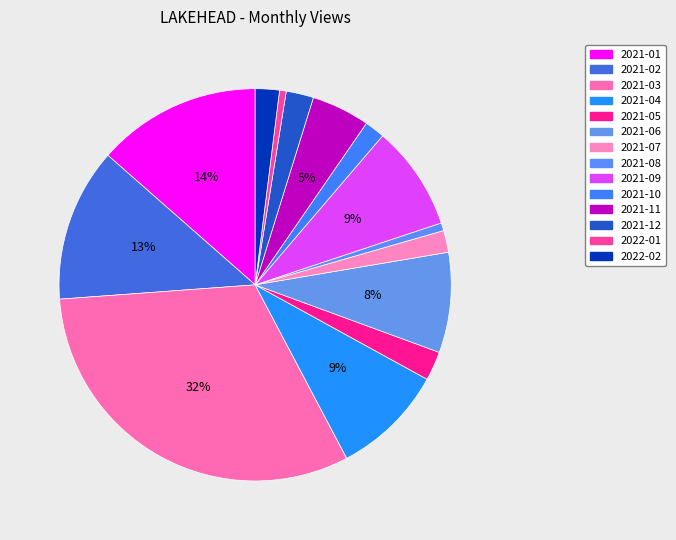

To the nearest percent, what portion does 2021-01 represent?

14%